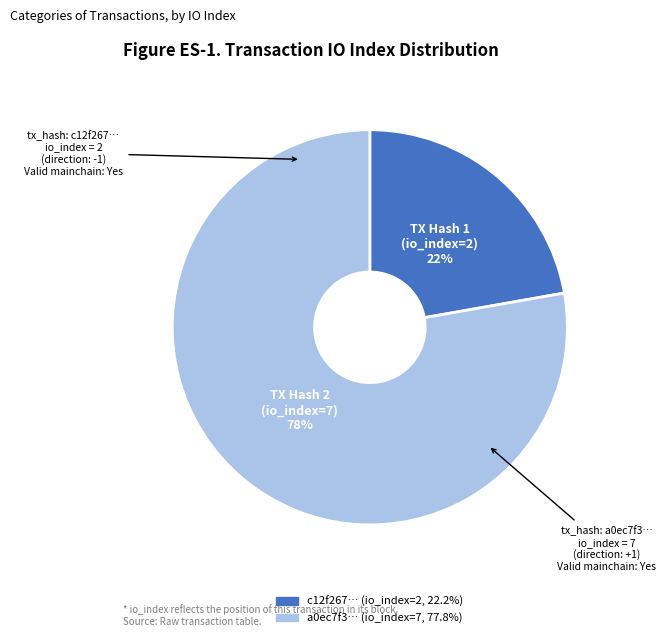

To the nearest percent, what is the difference between the largest and smallest slice percentages?

56%